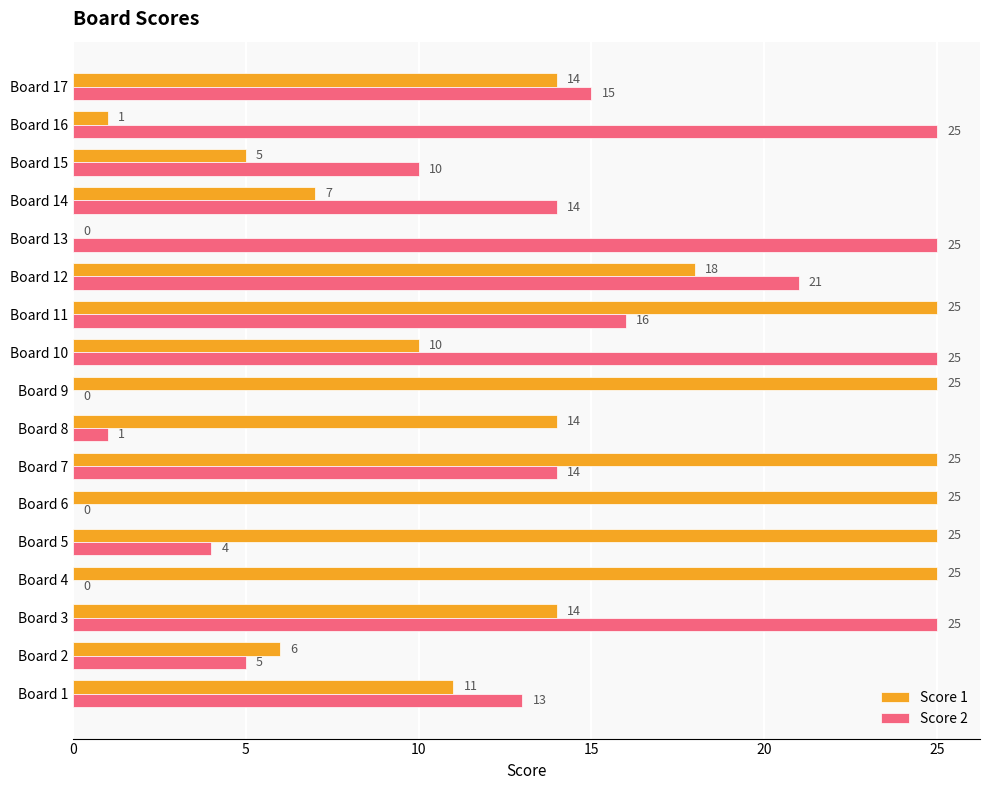

Count the number of data series in this chart.

2